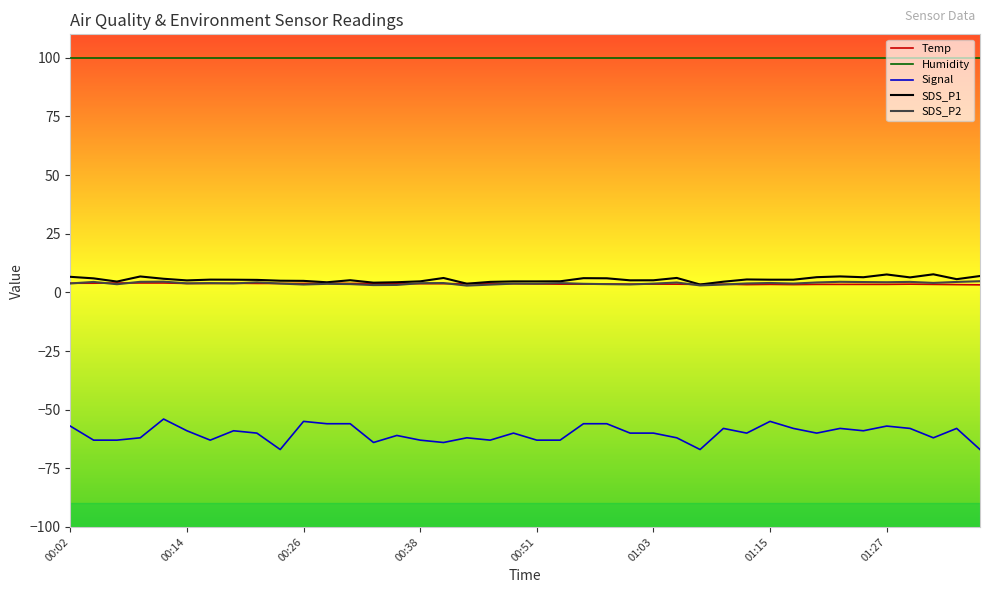

What are all the series names shown in the legend?

Temp, Humidity, Signal, SDS_P1, SDS_P2